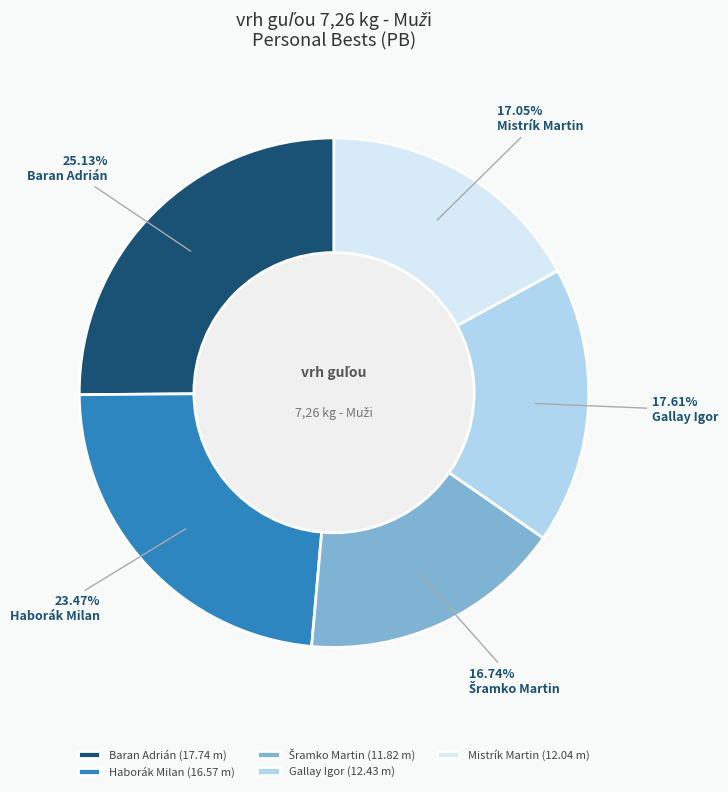

Does Gallay Igor account for over 50% of the chart?

No